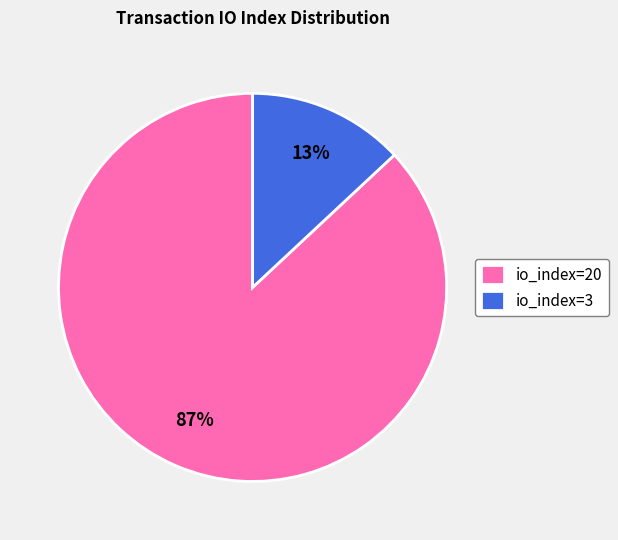

Which slice is the largest?

io_index=20